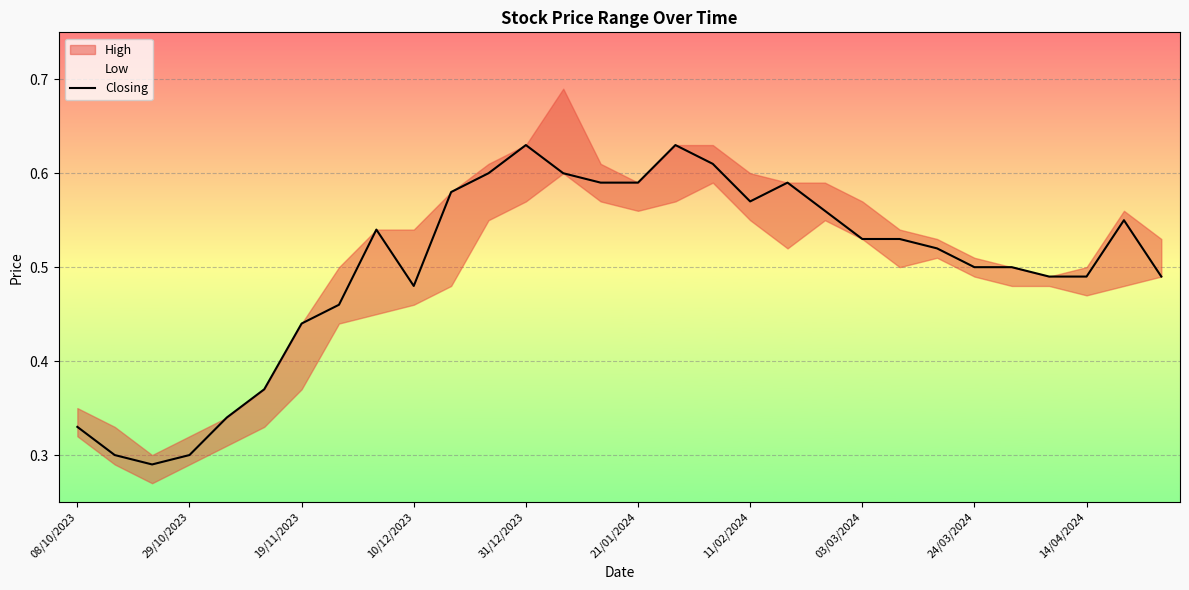

True or false: Closing has a value of 0.3 at 10/12/2023.

False